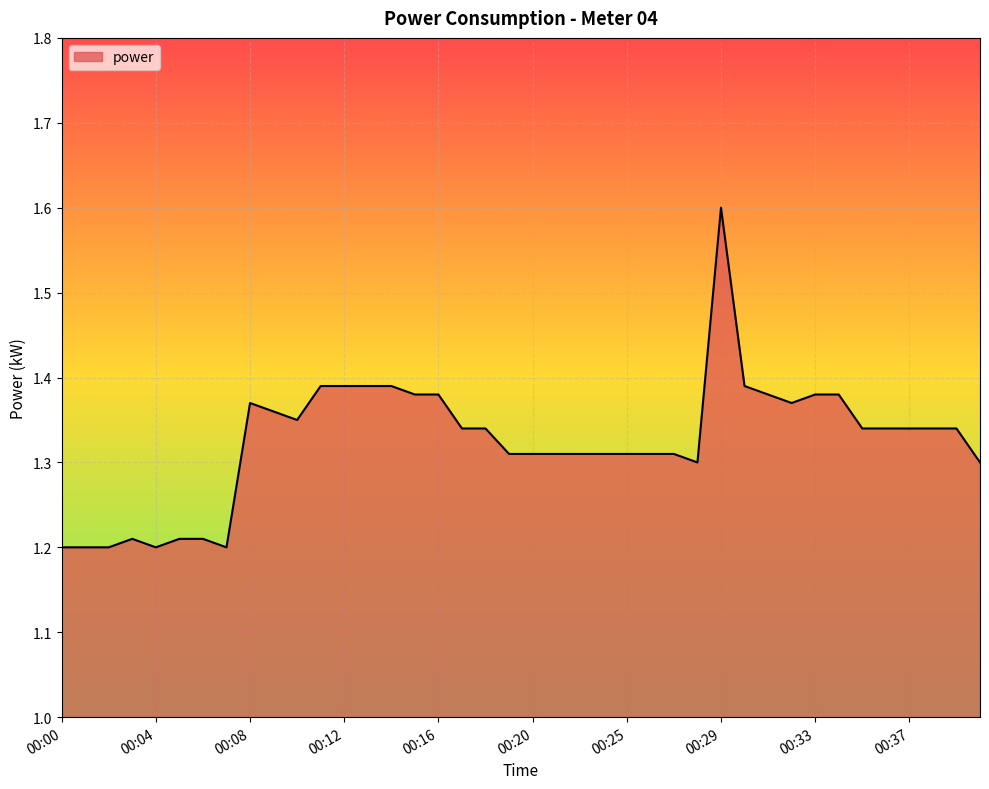

Count the number of categories in the chart.

40